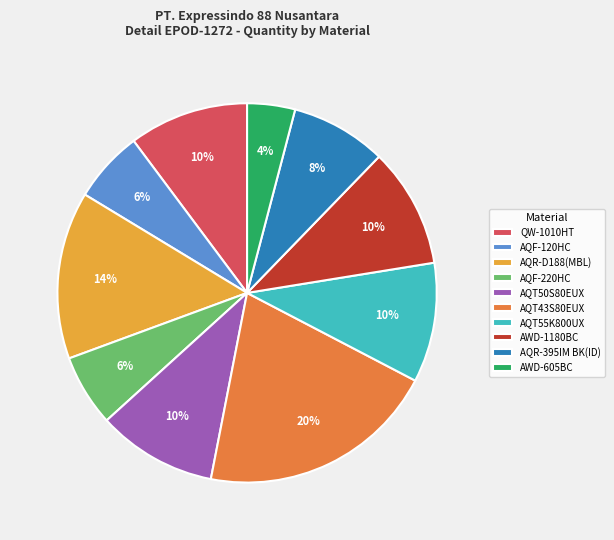

To the nearest percent, what percentage of the pie is AQT50S80EUX?

10%